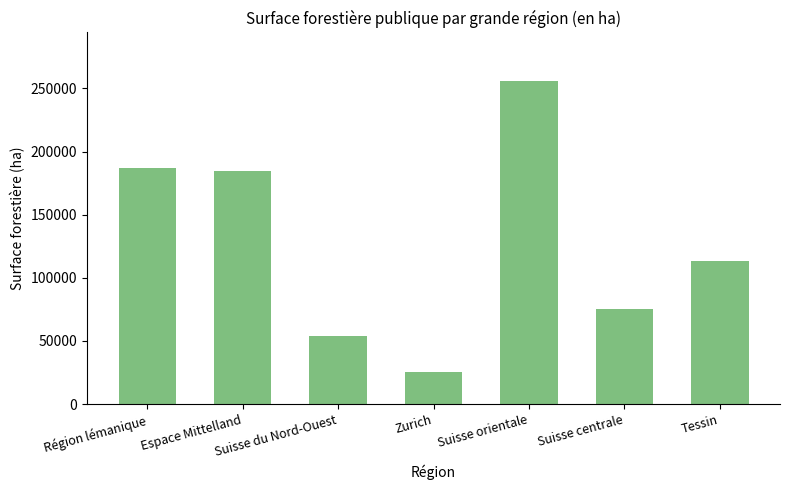

What is the value of the 4th bar from the left?

25609